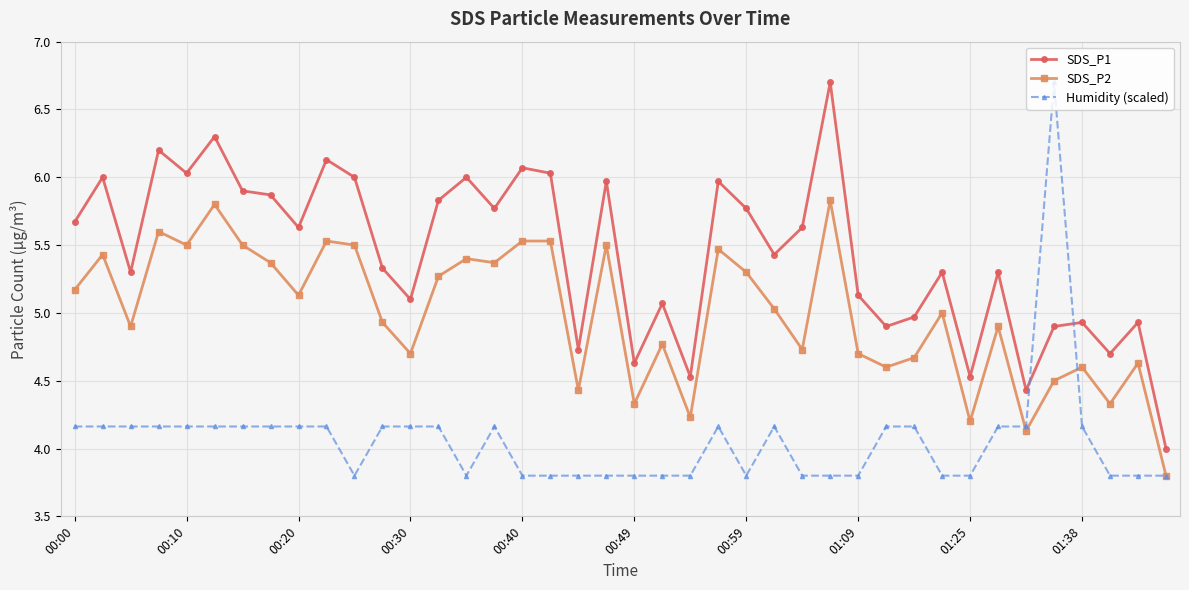

In SDS_P2, how many points are lower than both neighbors (excluding endpoints)?

13